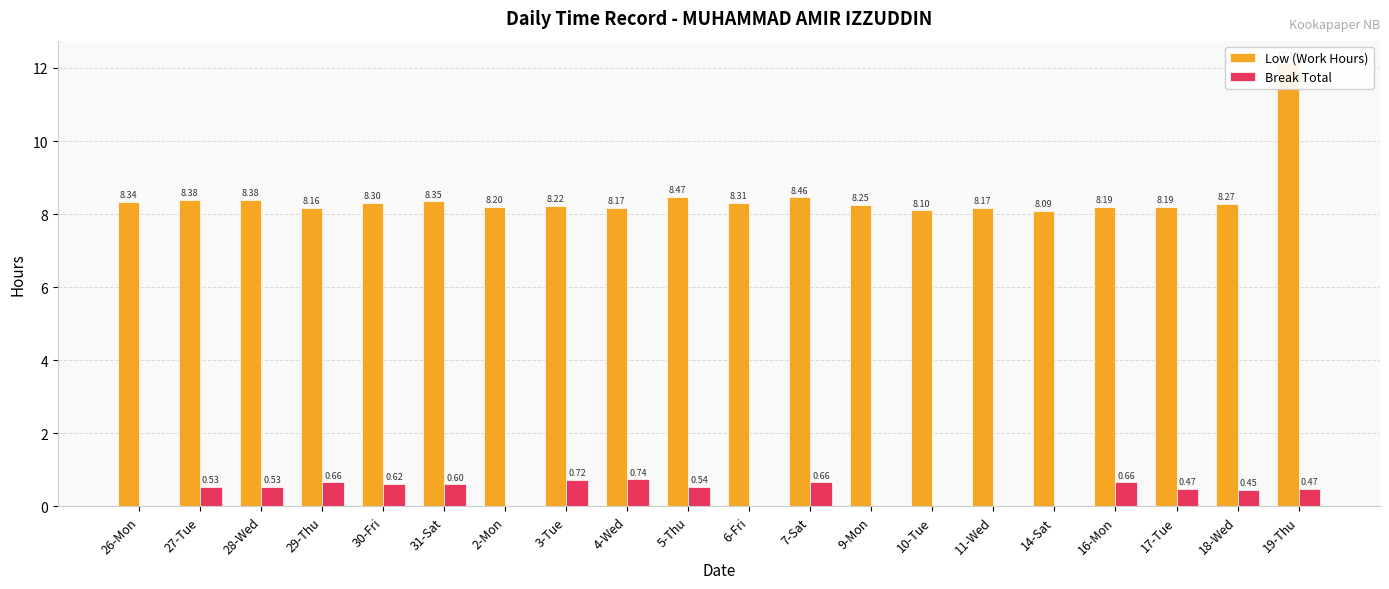

At which label is Break Total closest to 0?

26-Mon